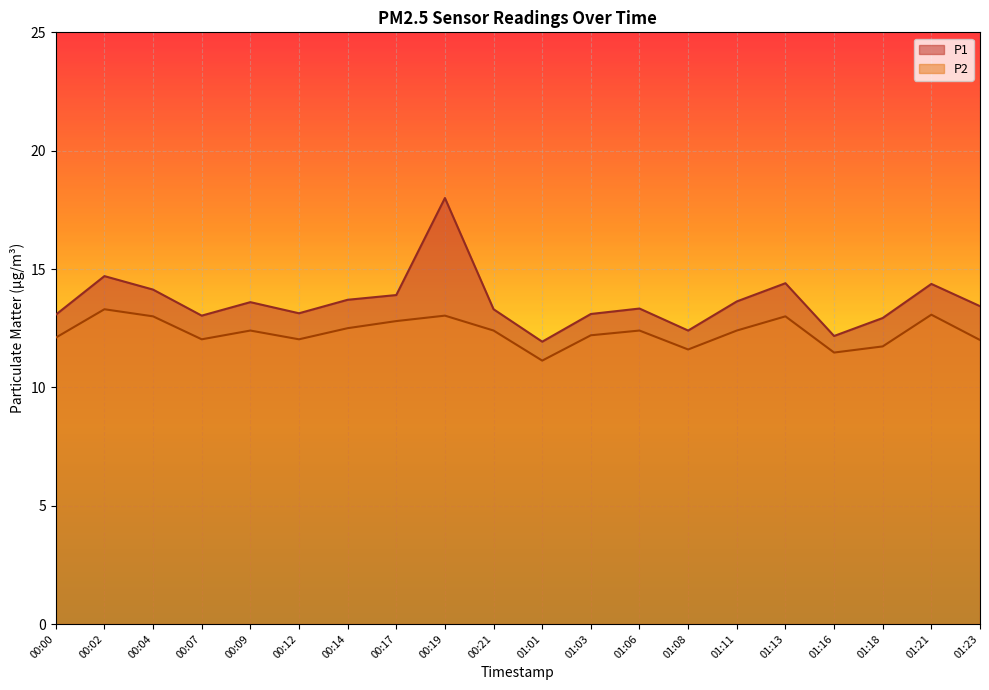

True or false: P2 and P1 cross at least once.

False